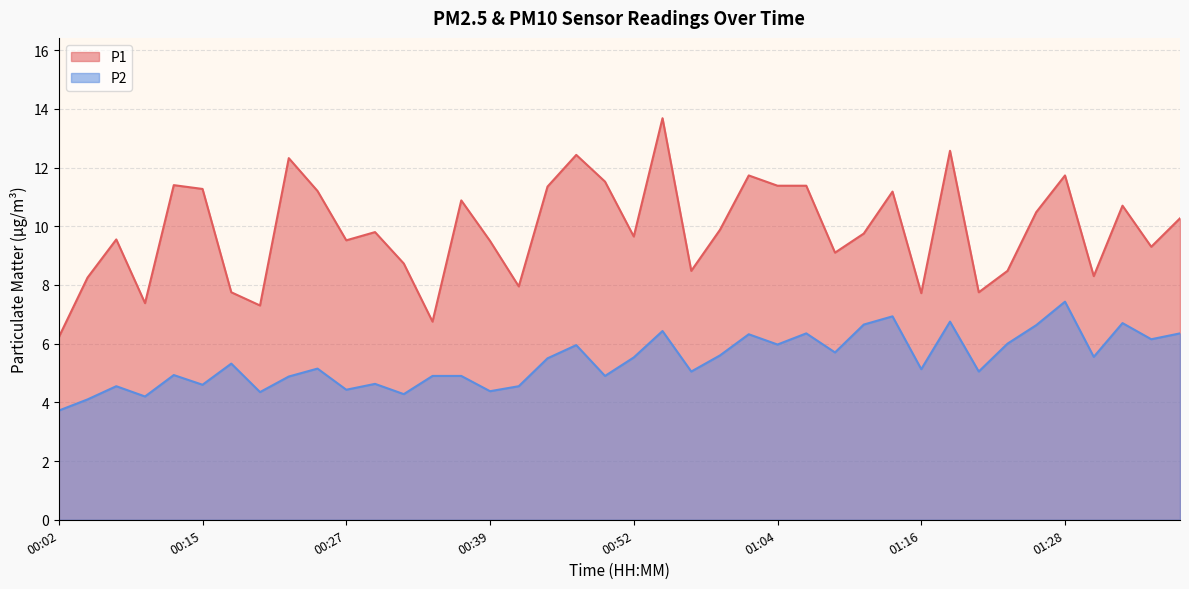

What is the sum of the P2 values at 00:17 and 01:31?

10.9